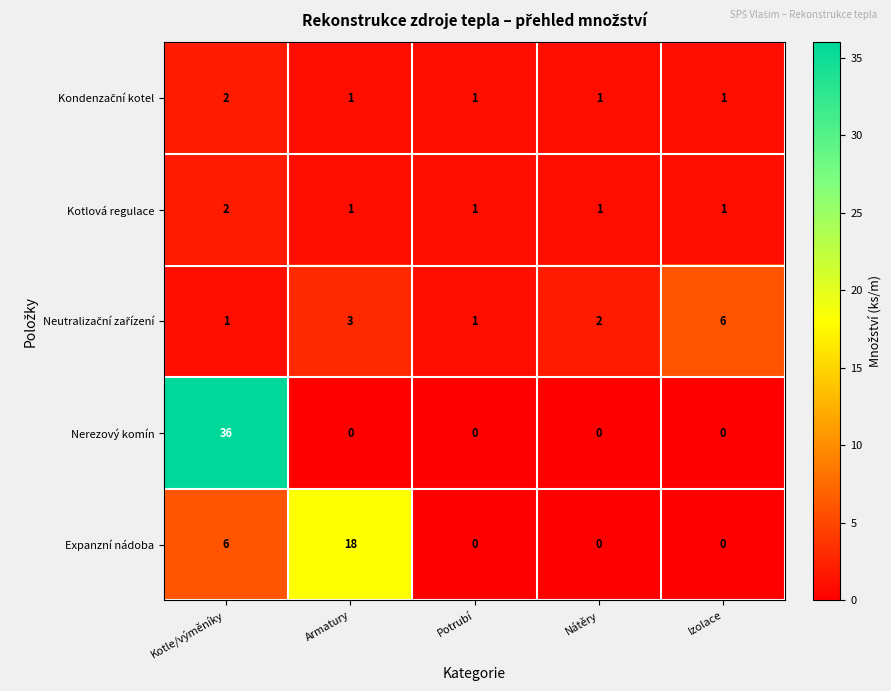

Which category has the highest value across all series?

Kotle/výměníky